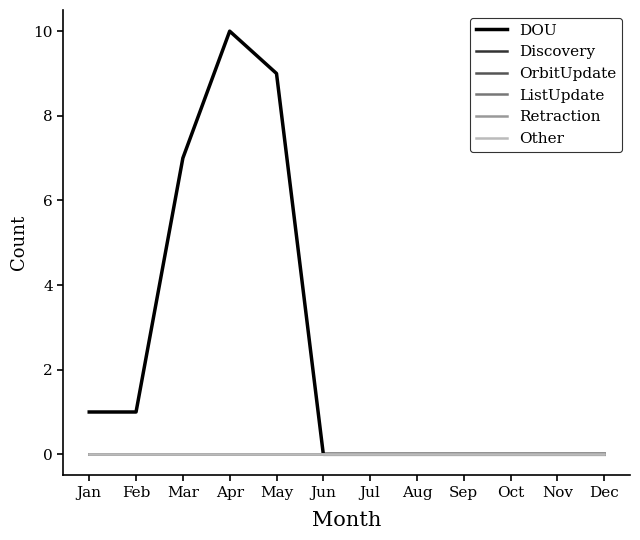

Does the chart have visible grid lines?

No